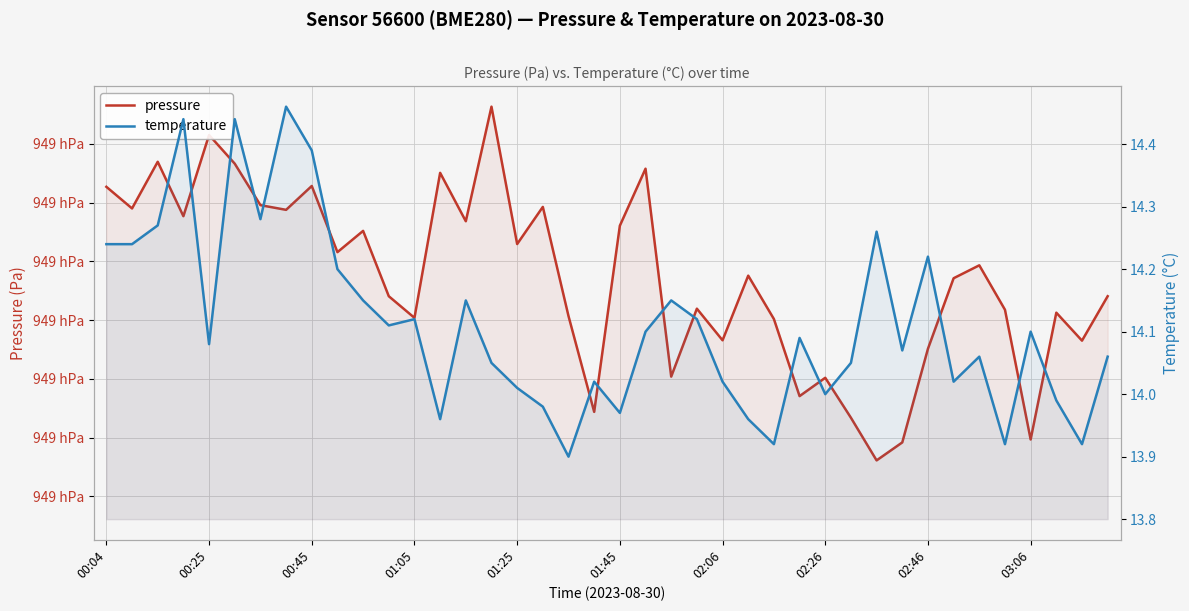

Which category has the lowest value across all series?

18